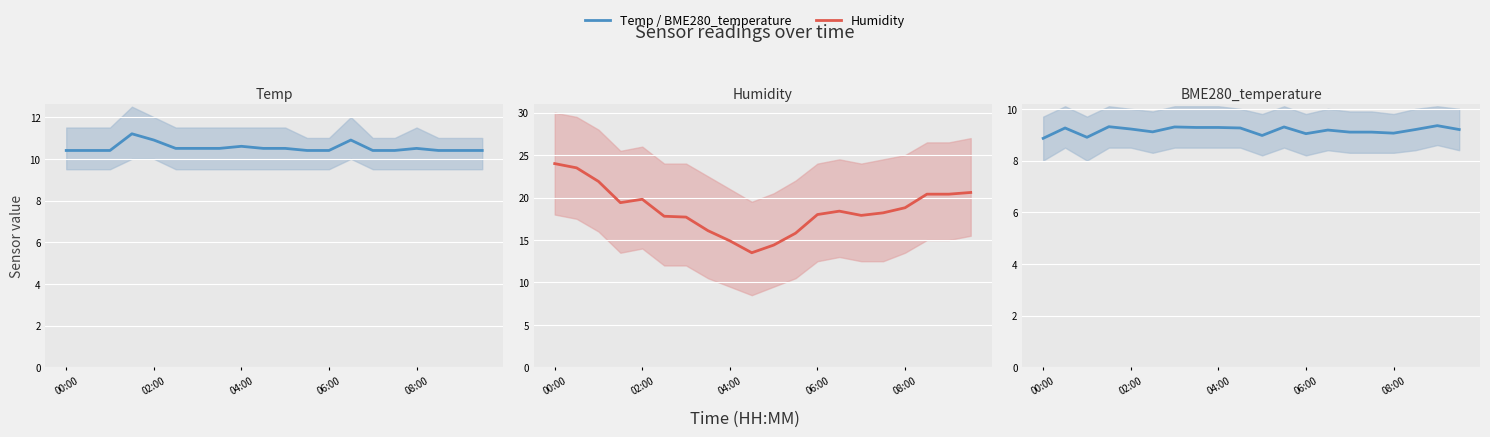

At which label does Humidity first exceed 18?

00:00